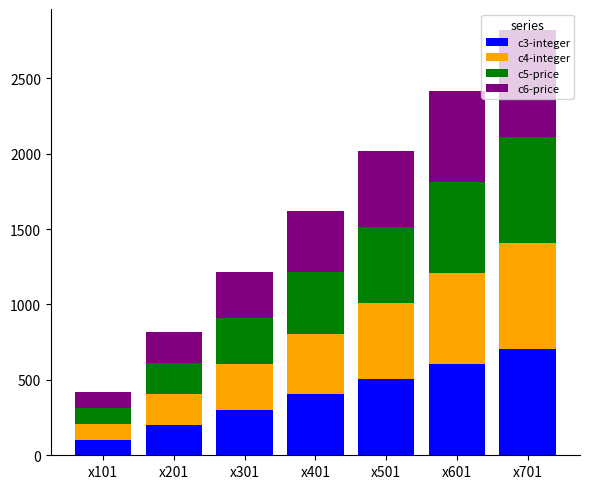

At which label does c3-integer reach its peak?

x701